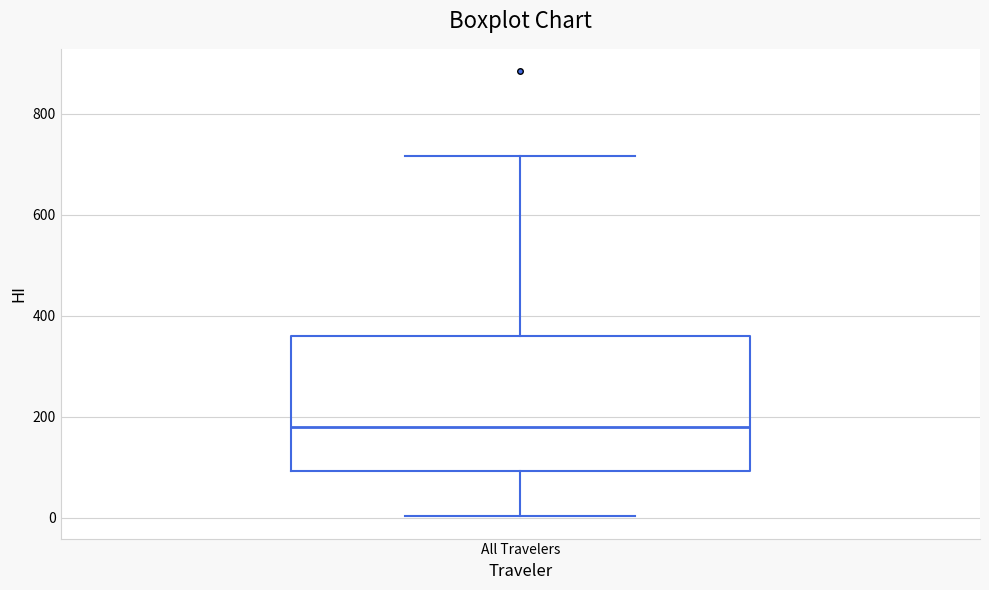

Read this box plot against the y-axis: the position of the median line, the range covered by the box, and the ends of both whiskers. The values are not printed on the chart, so give them approximately, as read against the axis.

median 180, box 100 to 360, whiskers 0 to 720